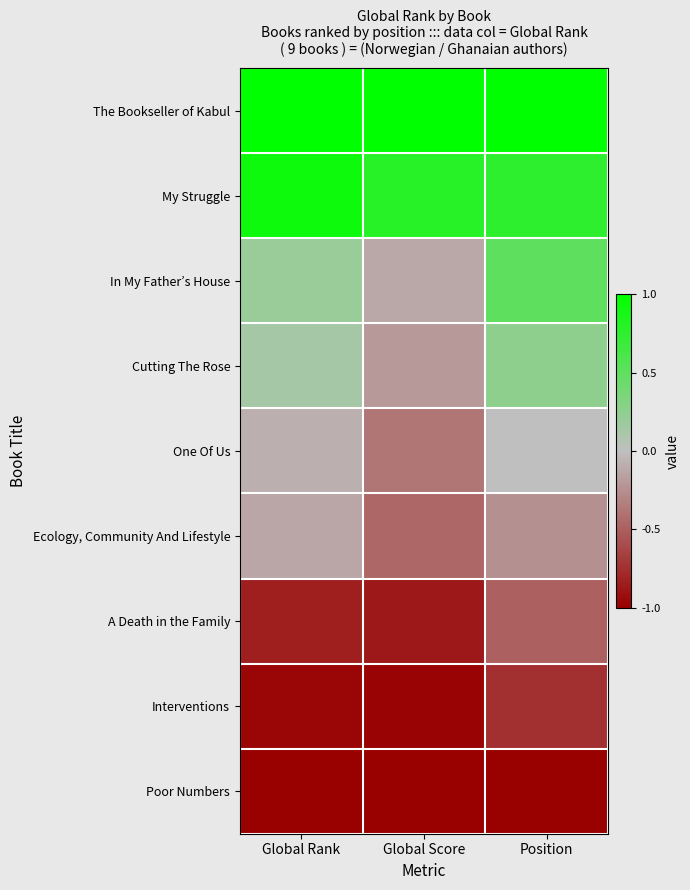

What is the smallest value displayed?

-1.0